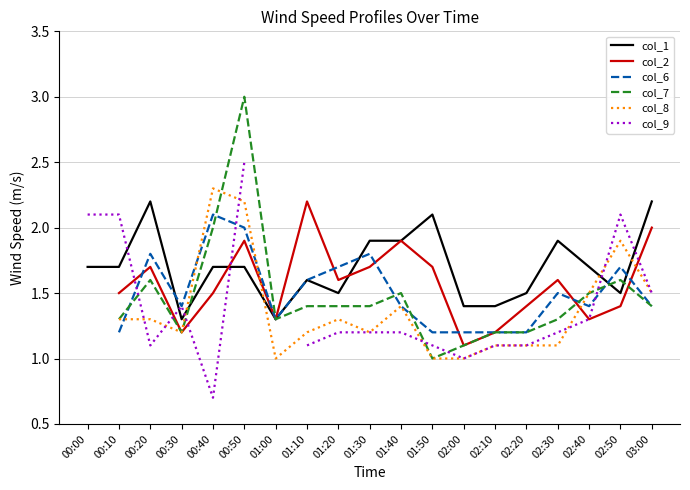

What is the lowest value of the col_1 series?

1.3